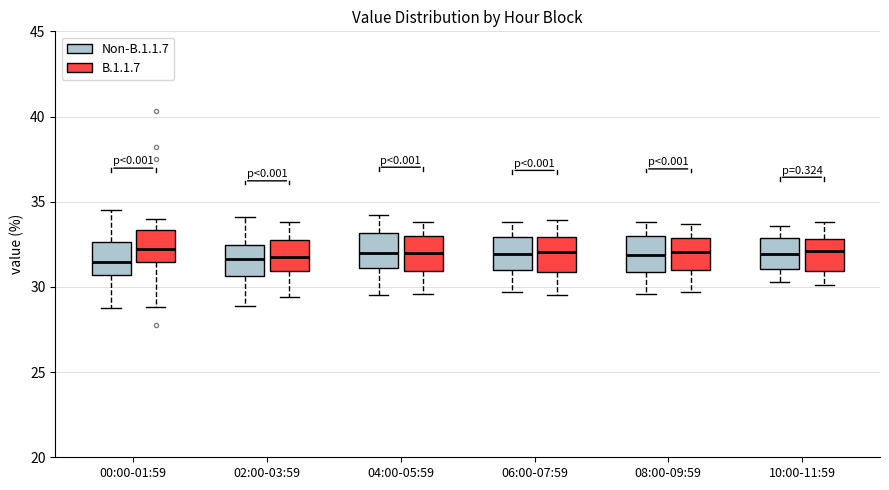

Reading left to right, read every box against the y-axis: the position of its median line, the range the box covers, and the ends of its whiskers. The values are not printed on the chart, so give them approximately, as read against the axis.

00:00-01:59 (Non-B.1.1.7): median 31.5, box 30.5 to 32.5, whiskers 29.0 to 34.5
00:00-01:59 (B.1.1.7): median 32.0, box 31.5 to 33.5, whiskers 29.0 to 34.0
02:00-03:59 (Non-B.1.1.7): median 31.5, box 30.5 to 32.5, whiskers 29.0 to 34.0
02:00-03:59 (B.1.1.7): median 32.0, box 31.0 to 32.5, whiskers 29.5 to 34.0
04:00-05:59 (Non-B.1.1.7): median 32.0, box 31.0 to 33.0, whiskers 29.5 to 34.0
04:00-05:59 (B.1.1.7): median 32.0, box 31.0 to 33.0, whiskers 29.5 to 34.0
06:00-07:59 (Non-B.1.1.7): median 32.0, box 31.0 to 33.0, whiskers 29.5 to 34.0
06:00-07:59 (B.1.1.7): median 32.0, box 31.0 to 33.0, whiskers 29.5 to 34.0
08:00-09:59 (Non-B.1.1.7): median 32.0, box 31.0 to 33.0, whiskers 29.5 to 34.0
08:00-09:59 (B.1.1.7): median 32.0, box 31.0 to 33.0, whiskers 29.5 to 33.5
10:00-11:59 (Non-B.1.1.7): median 32.0, box 31.0 to 33.0, whiskers 30.5 to 33.5
10:00-11:59 (B.1.1.7): median 32.0, box 31.0 to 33.0, whiskers 30.0 to 34.0